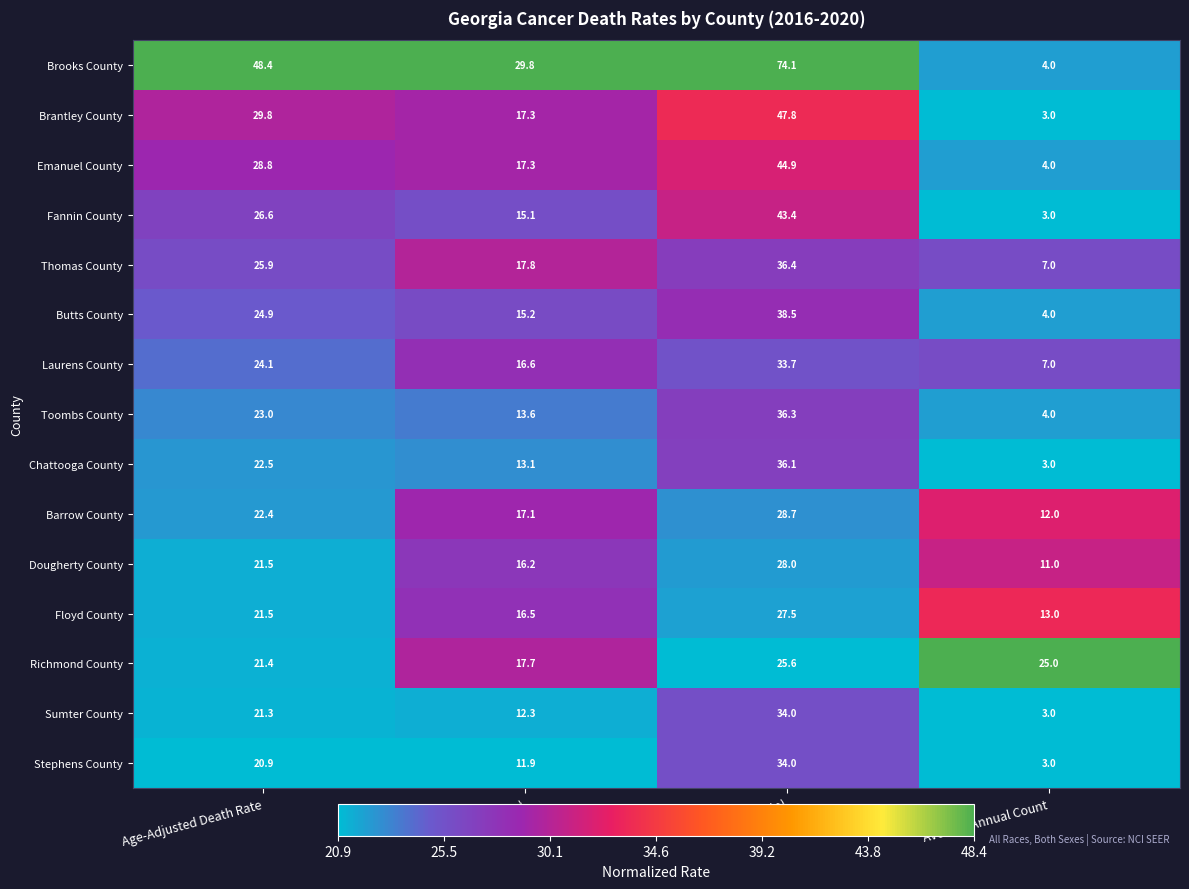

True or false: Butts County has a value of 3.6 at Lower CI (Rate).

False